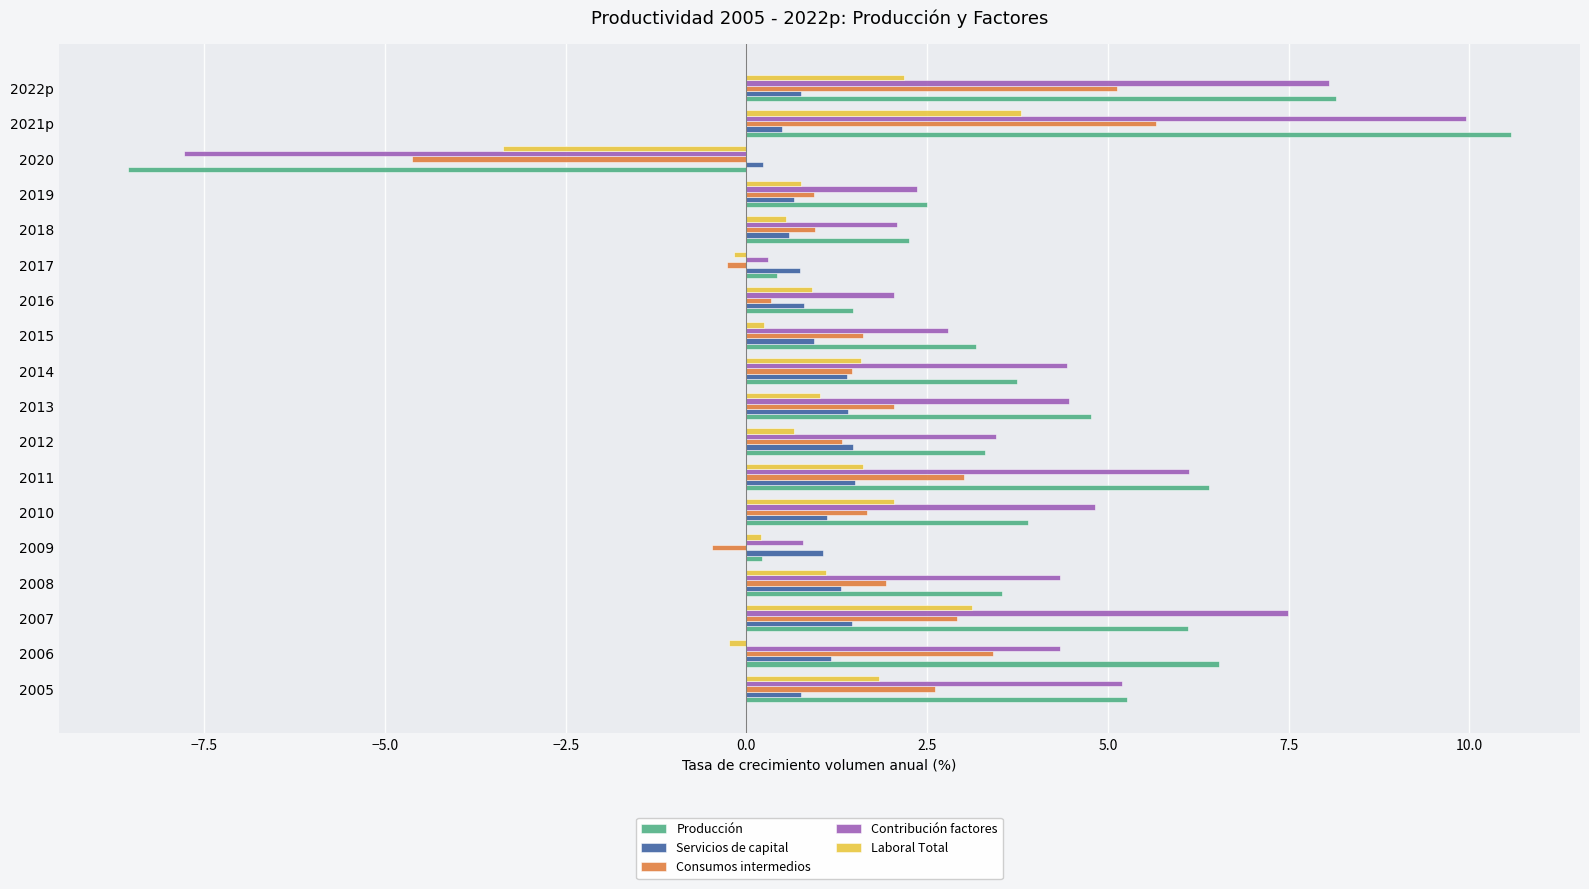

The Laboral Total series shows 0.7 at 2012. True or false?

True